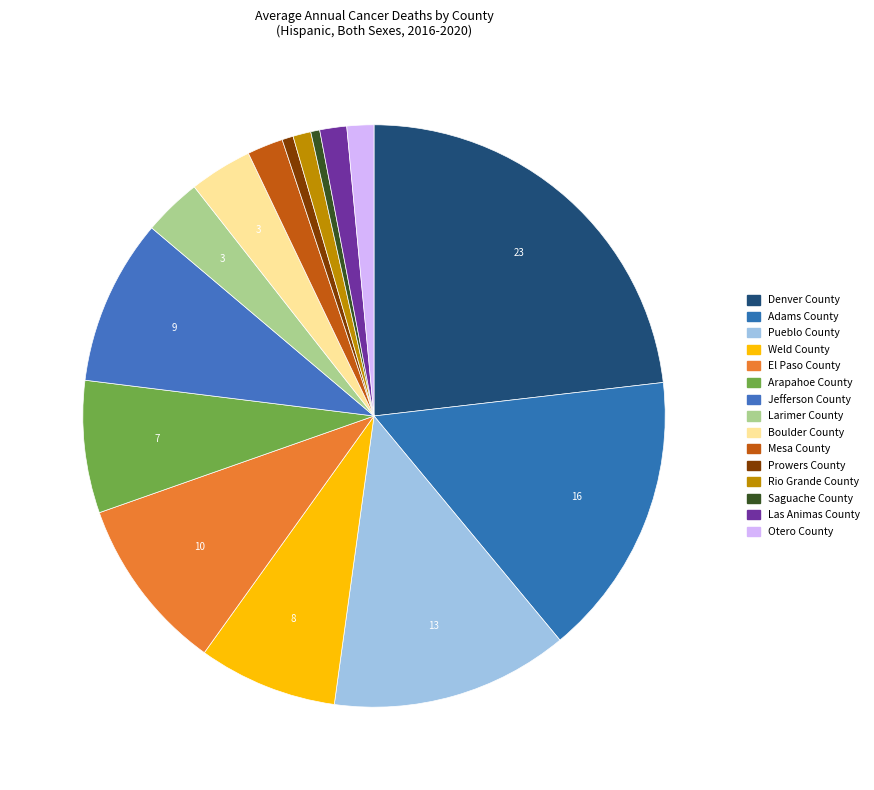

What portion of the pie excludes Rio Grande County?

99.0%